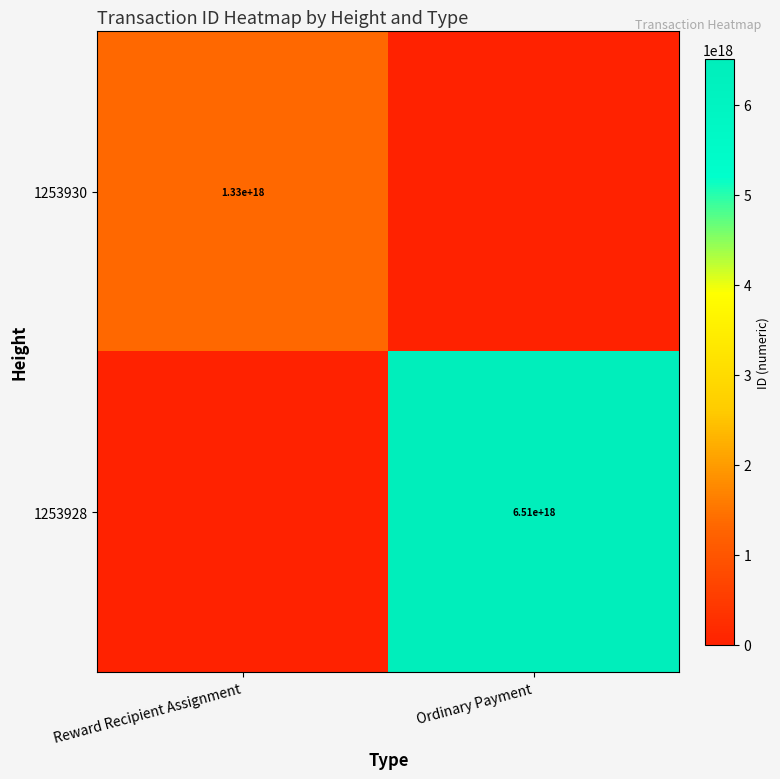

The 1253928 series shows 9756363400703258624 at Ordinary Payment. True or false?

False